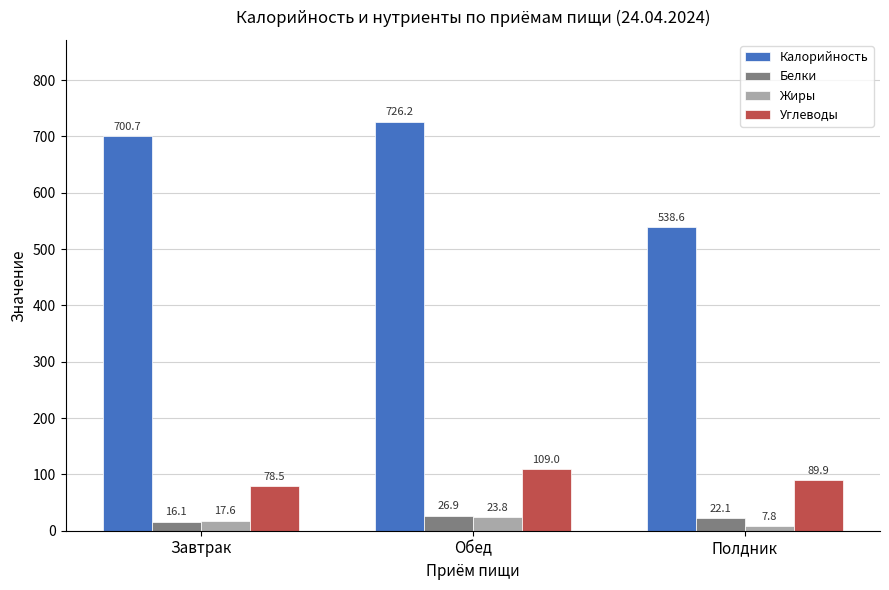

What is the total value across all series at Полдник?

658.4